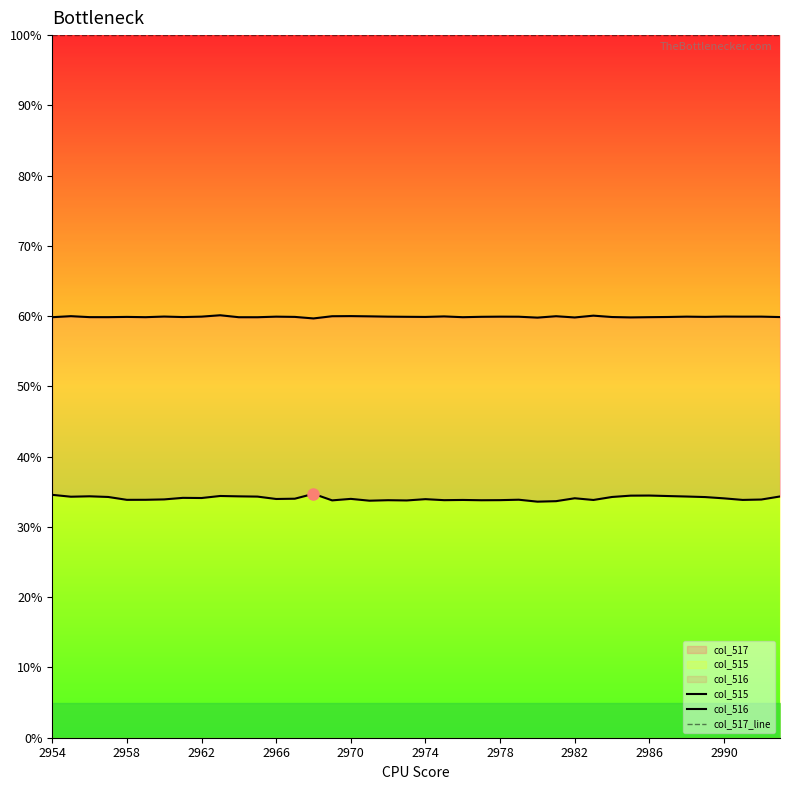

True or false: col_516 has more than 1 points higher than both neighbors.

True